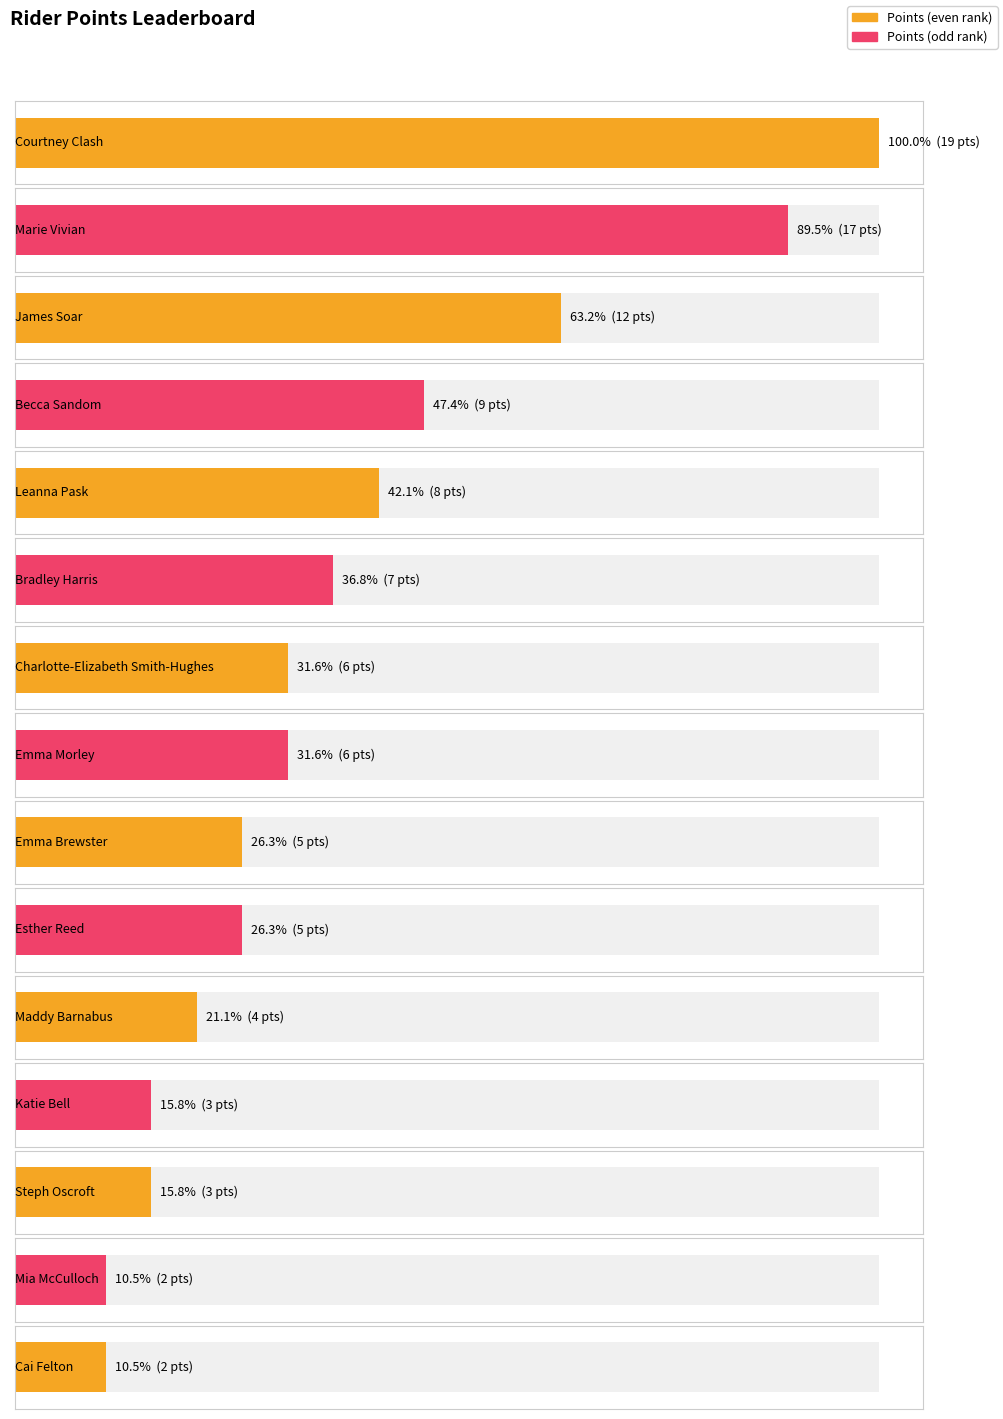

What value does the data have at Charlotte-Elizabeth Smith-Hughes, to the nearest 5?

5